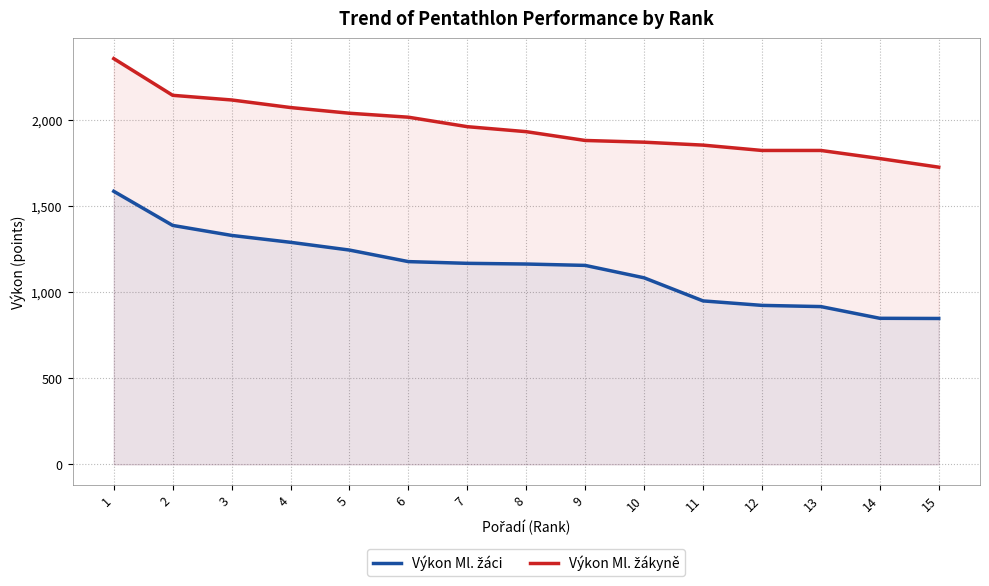

List the series in order of their peak value, lowest first.

Výkon Ml. žáci, Výkon Ml. žákyně